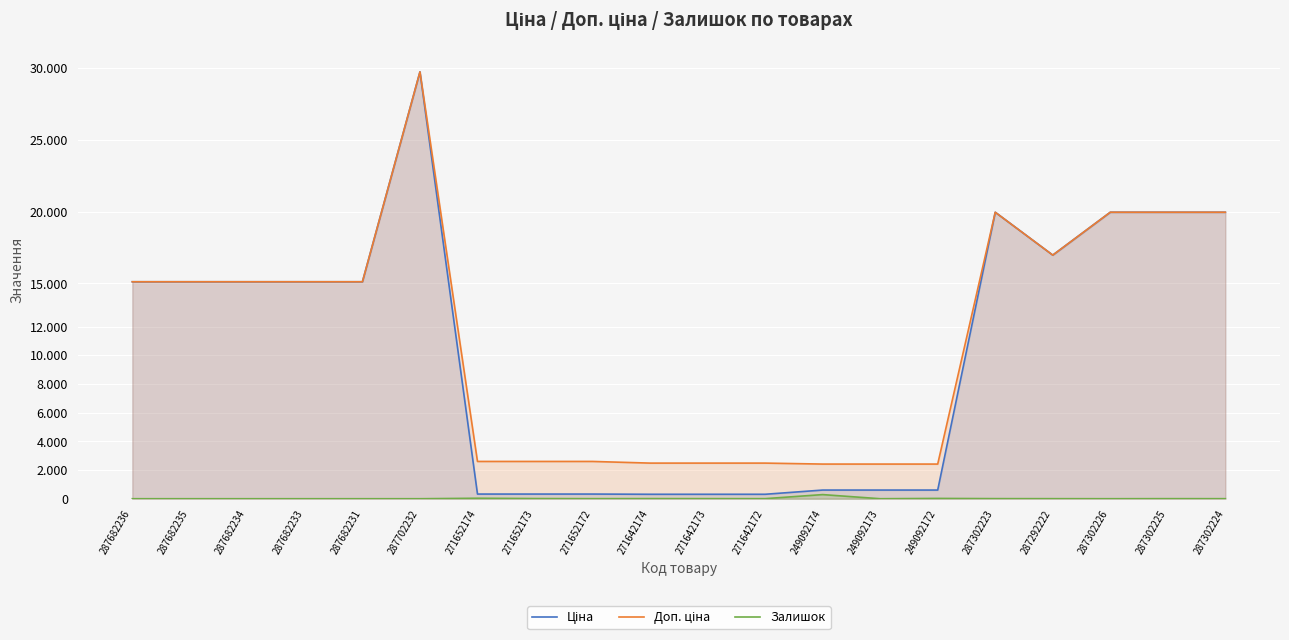

What is the total value across all series at 271642173?

2799.7